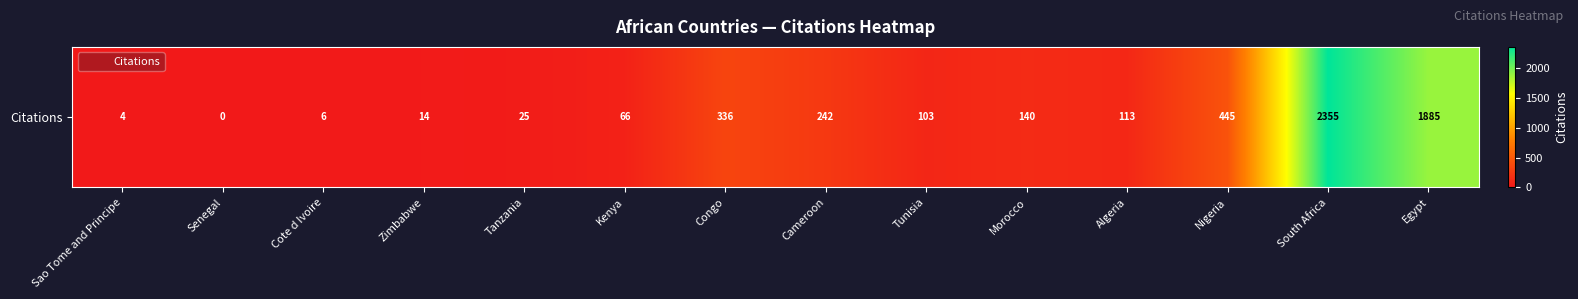

Is it true that the value at Tunisia is 53?

False